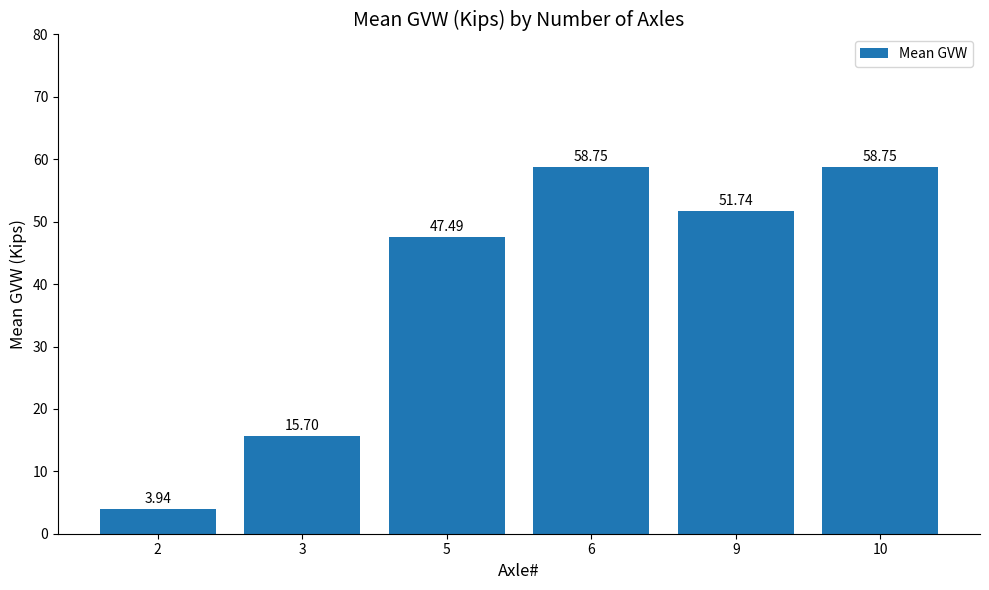

At which label is the value closest to 31?

3